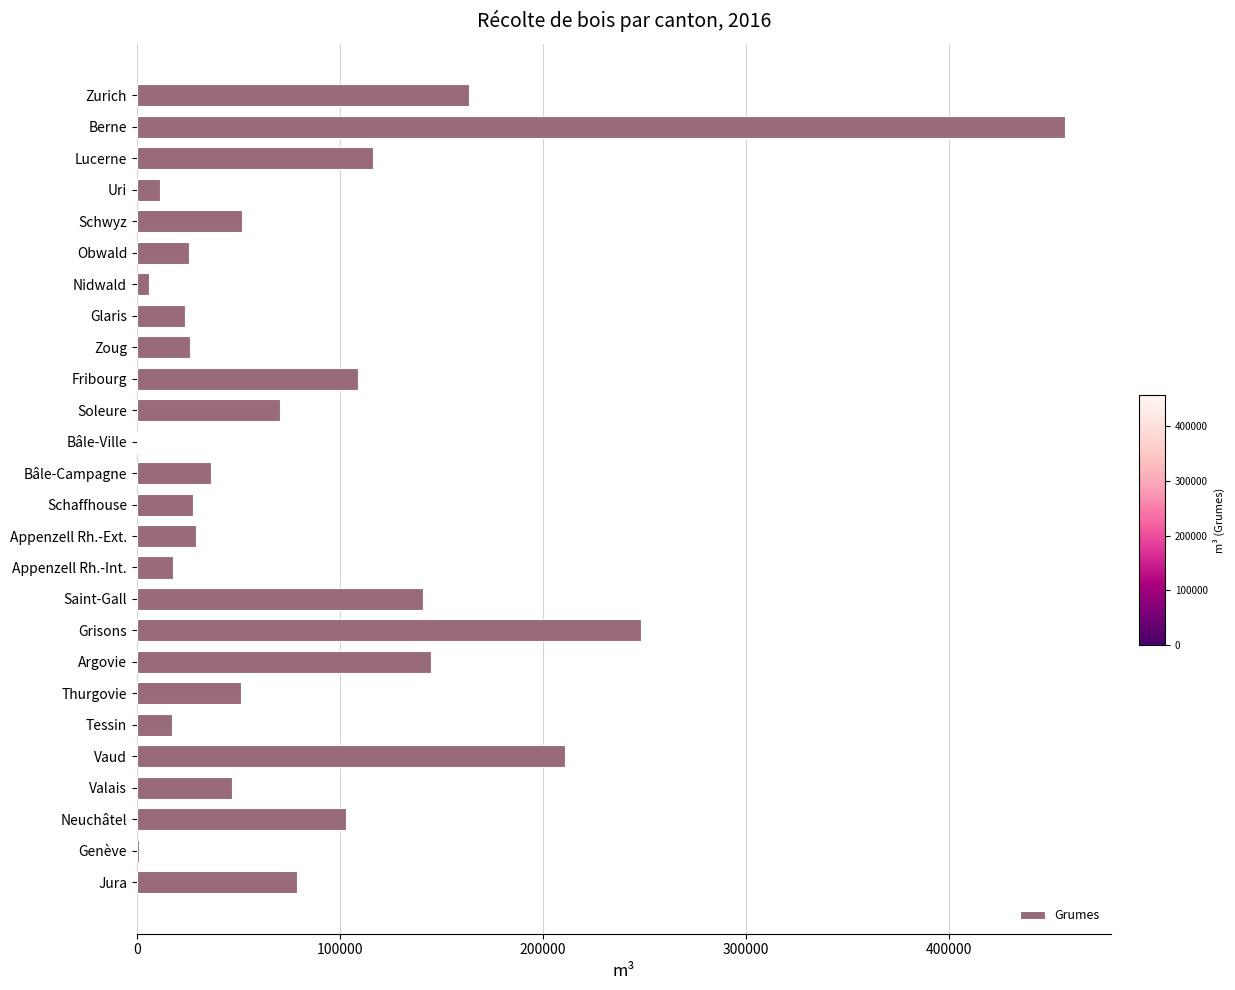

True or false: the data shows 36690 at Bâle-Campagne.

True